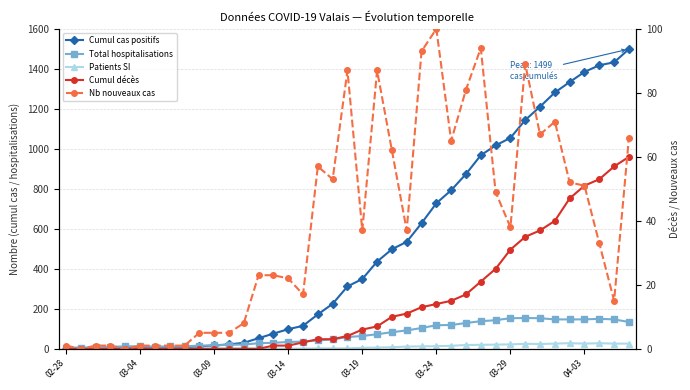

What is the label of the 13th point from the left?

12